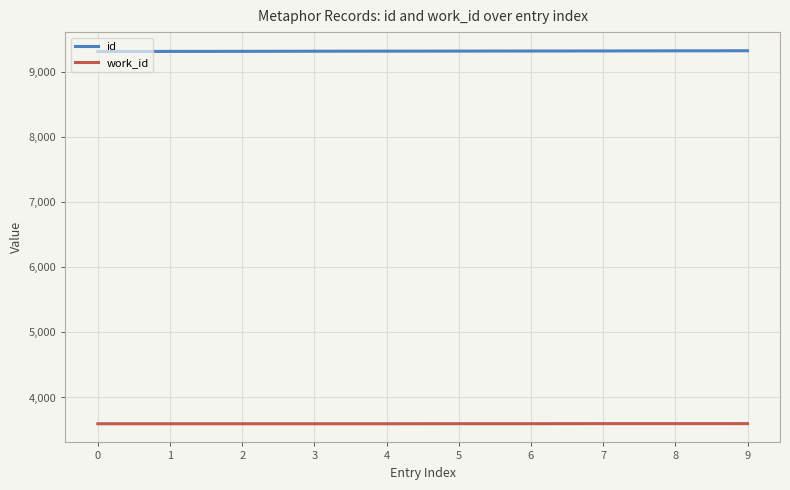

True or false: id and work_id cross at least once.

False